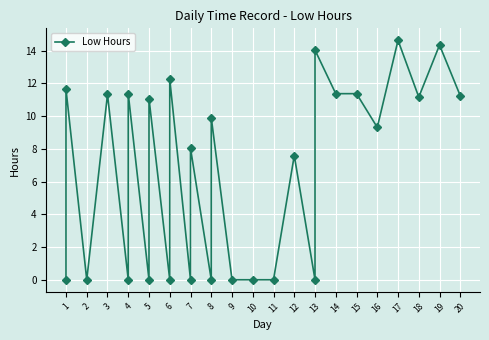

At which category does the chart reach its minimum across all series?

1